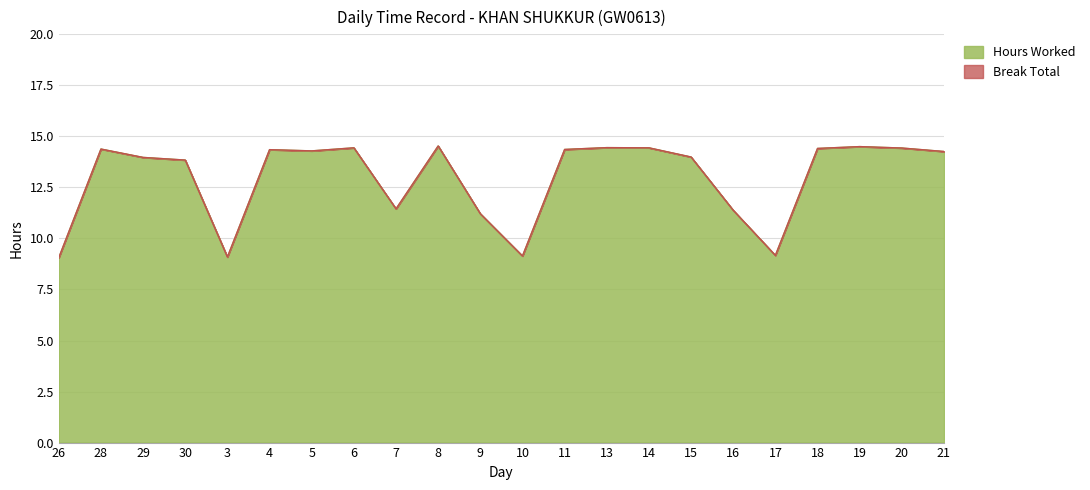

At which category does the chart reach its minimum across all series?

26